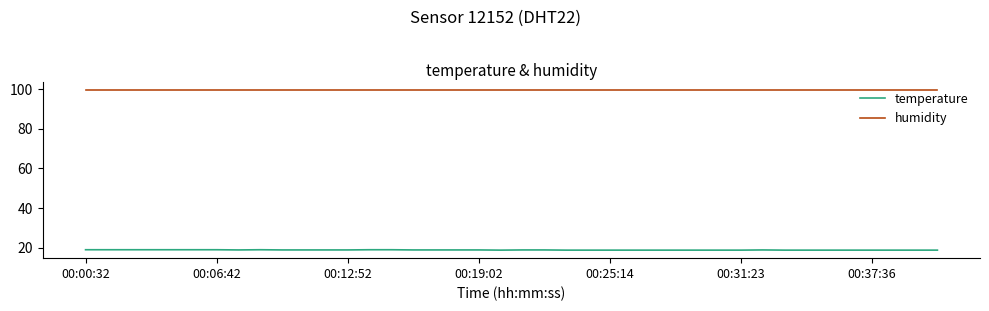

True or false: temperature and humidity intersect in this chart.

False